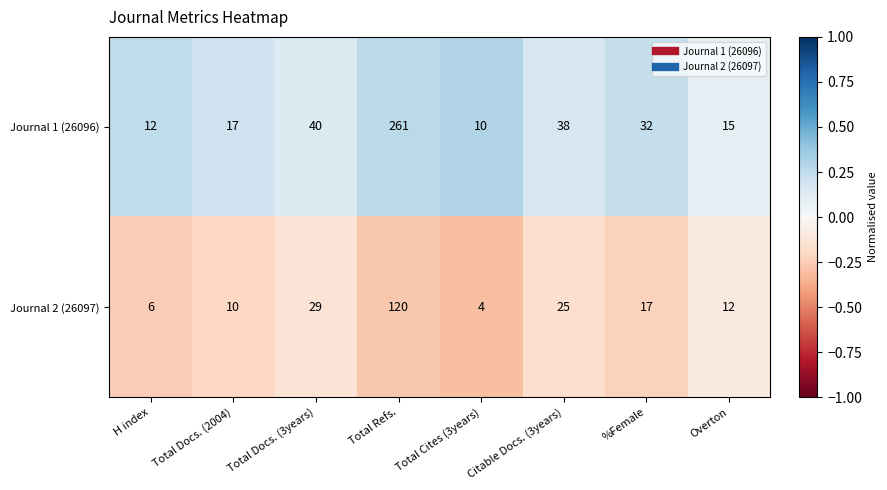

What is the spread (max minus min) of values at Total Refs.?

141